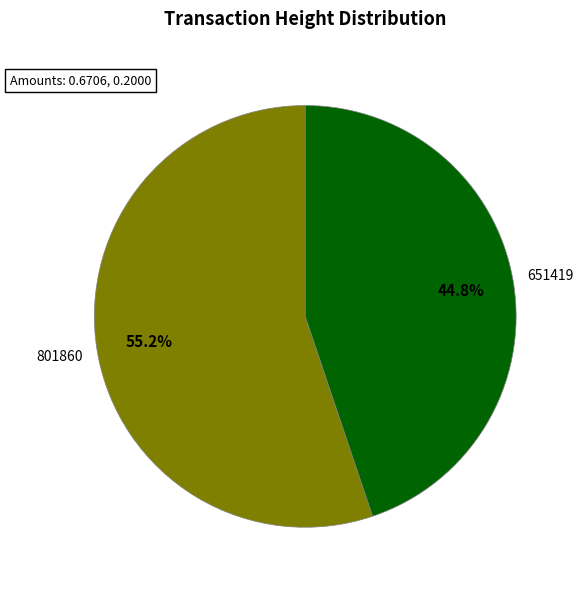

What percentage is the 651419 slice, to the nearest percent?

45%